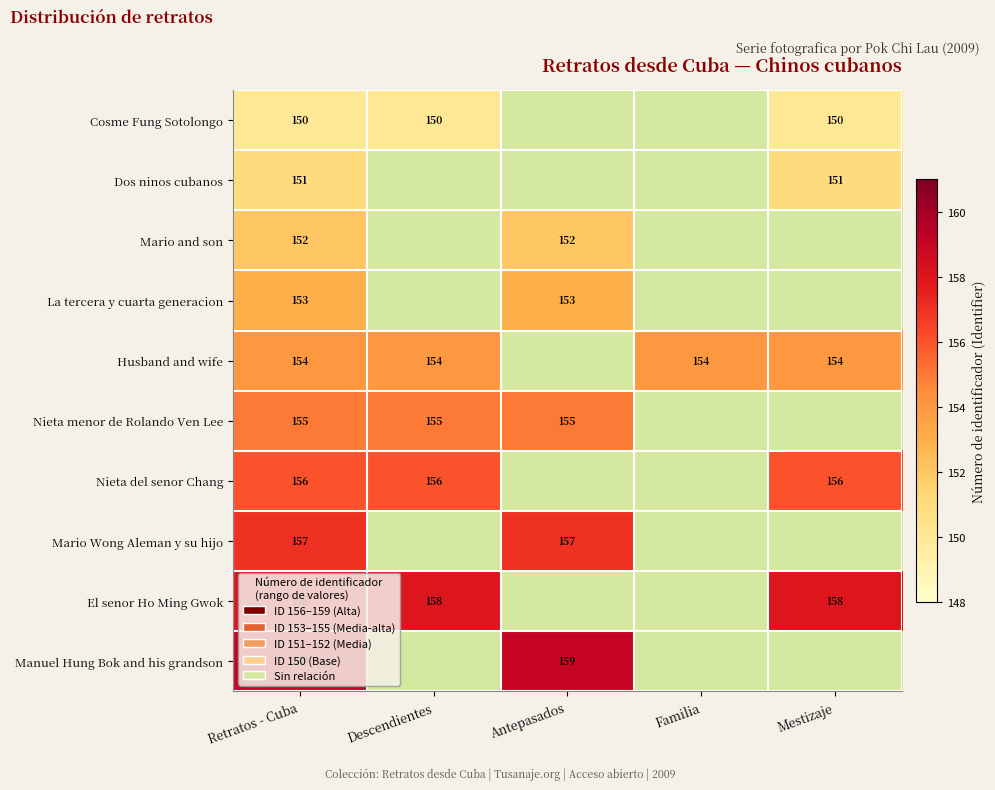

At Retratos - Cuba, list the series in order from largest to smallest.

Manuel Hung Bok and his grandson, El senor Ho Ming Gwok, Mario Wong Aleman y su hijo, Nieta del senor Chang, Nieta menor de Rolando Ven Lee, Husband and wife, La tercera y cuarta generacion, Mario and son, Dos ninos cubanos, Cosme Fung Sotolongo